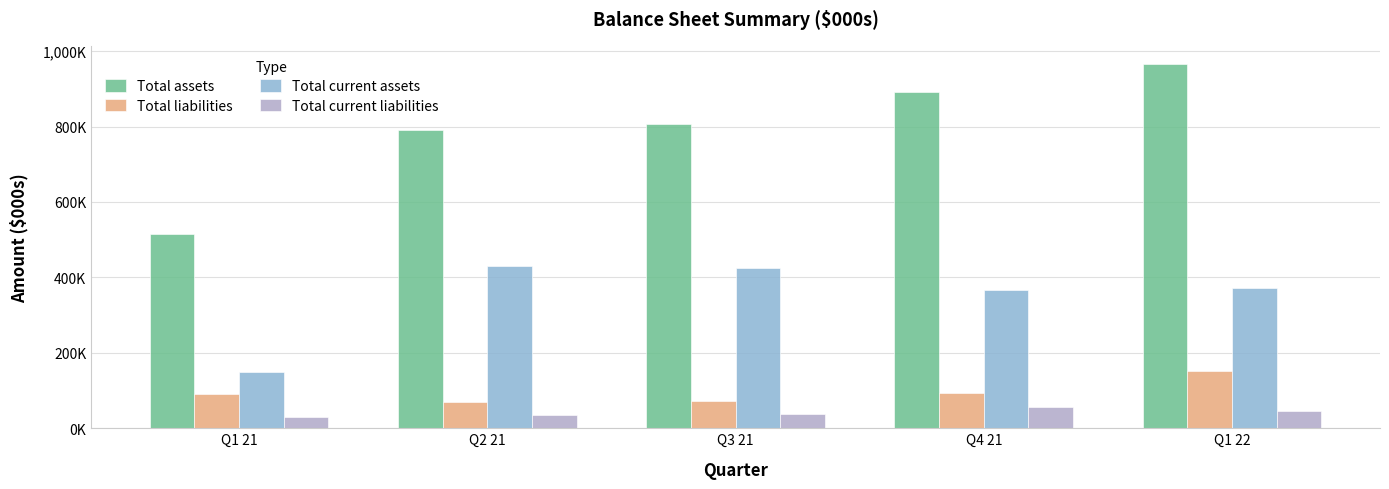

Which series changed the most between Q2 21 and Q1 22?

Total assets